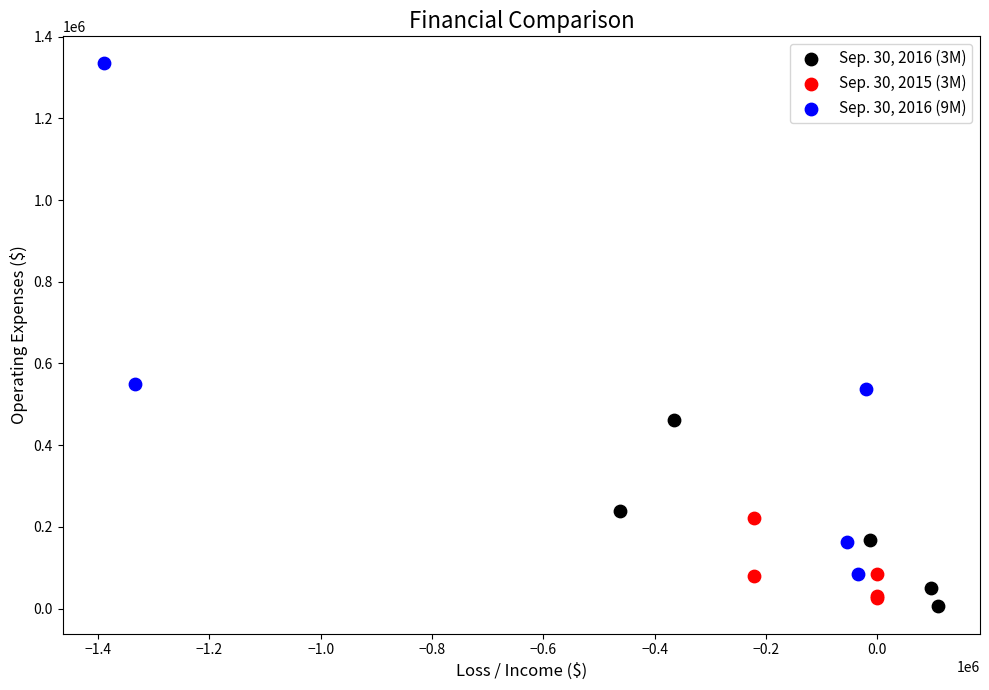

Which series reaches the maximum Y coordinate?

Sep. 30, 2016 (9M)